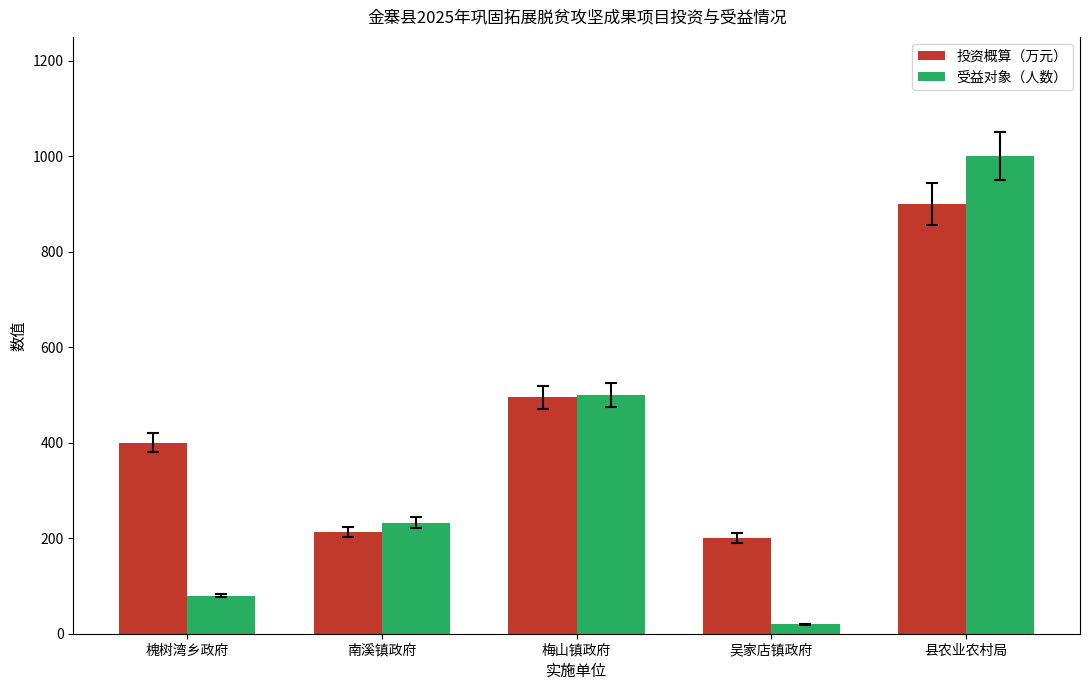

At which category is the sum across all series the highest?

县农业农村局